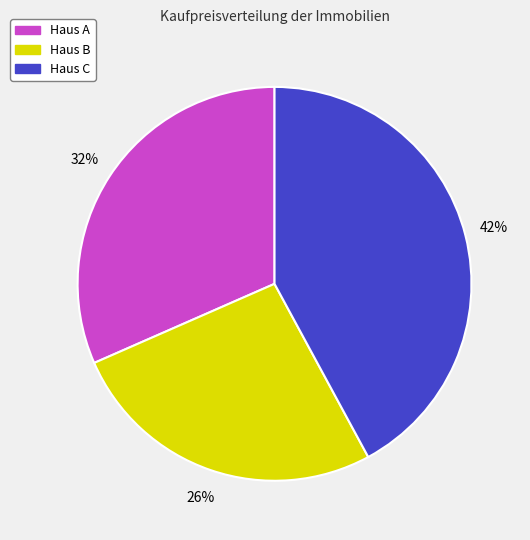

To the nearest percent, what is the combined percentage of Haus A and Haus C?

74%